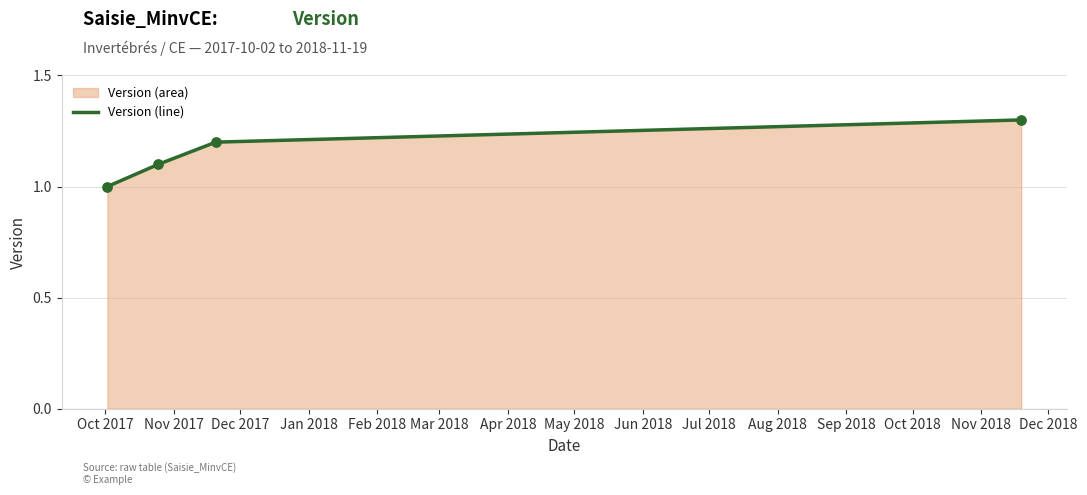

Between Jan 2018 and Oct 2017, which is larger?

Jan 2018